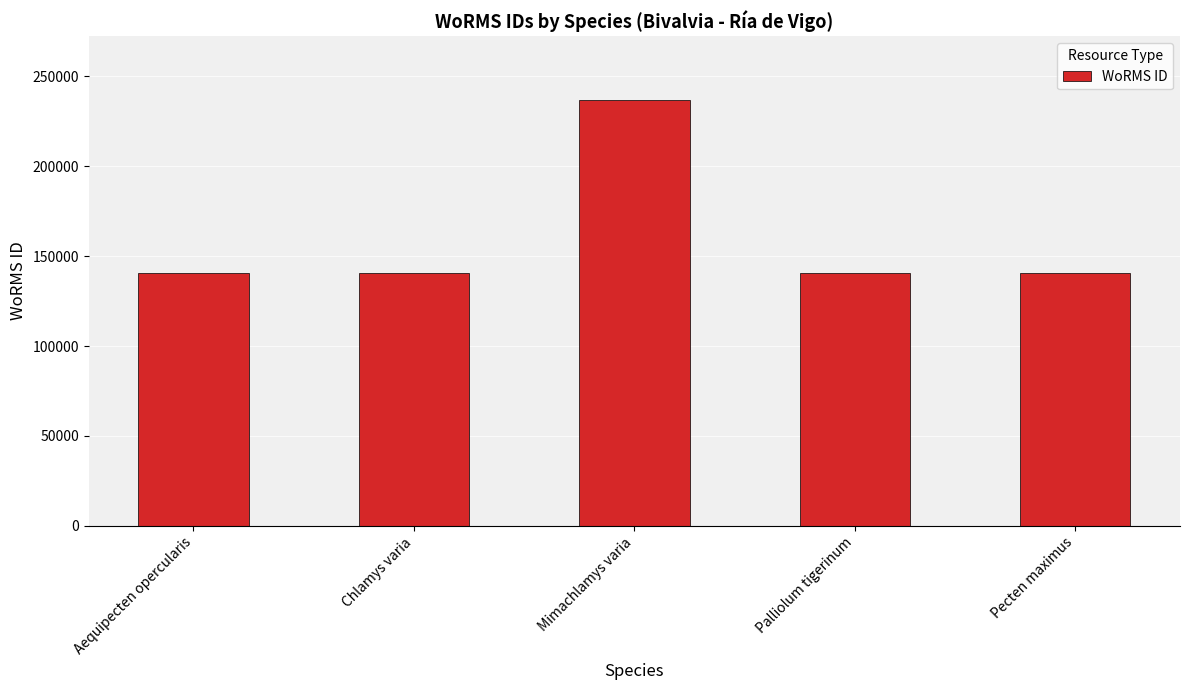

The value at Mimachlamys varia is 99254. True or false?

False